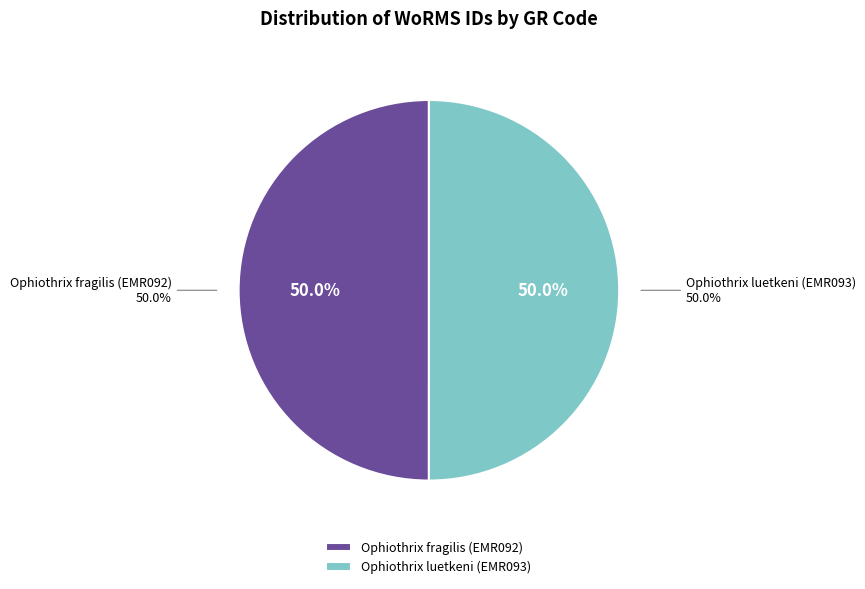

Which slice is the largest?

Ophiothrix luetkeni (EMR093)